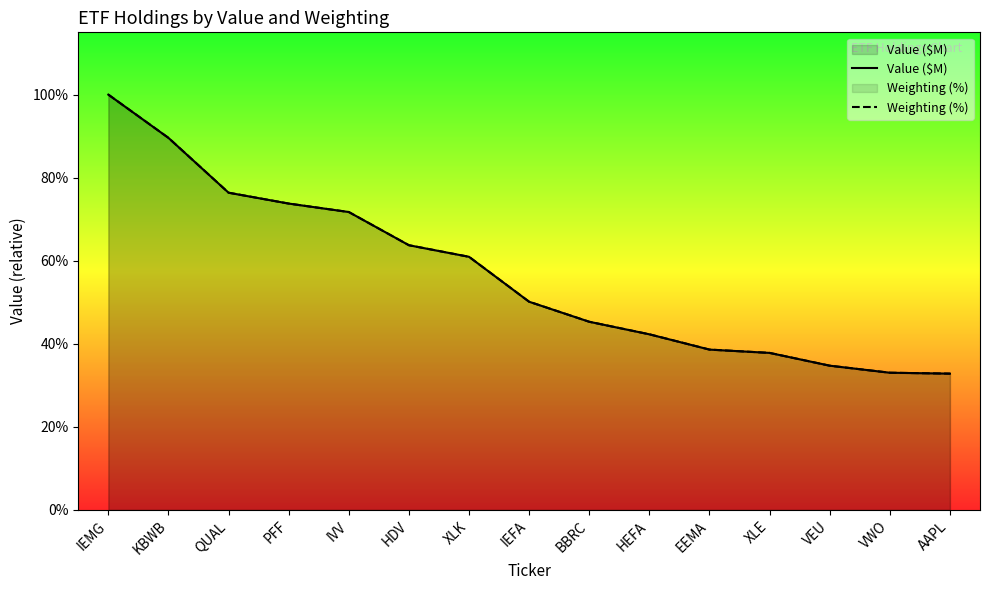

At VEU, list the series in order from smallest to largest.

Weighting (%), Value ($M)